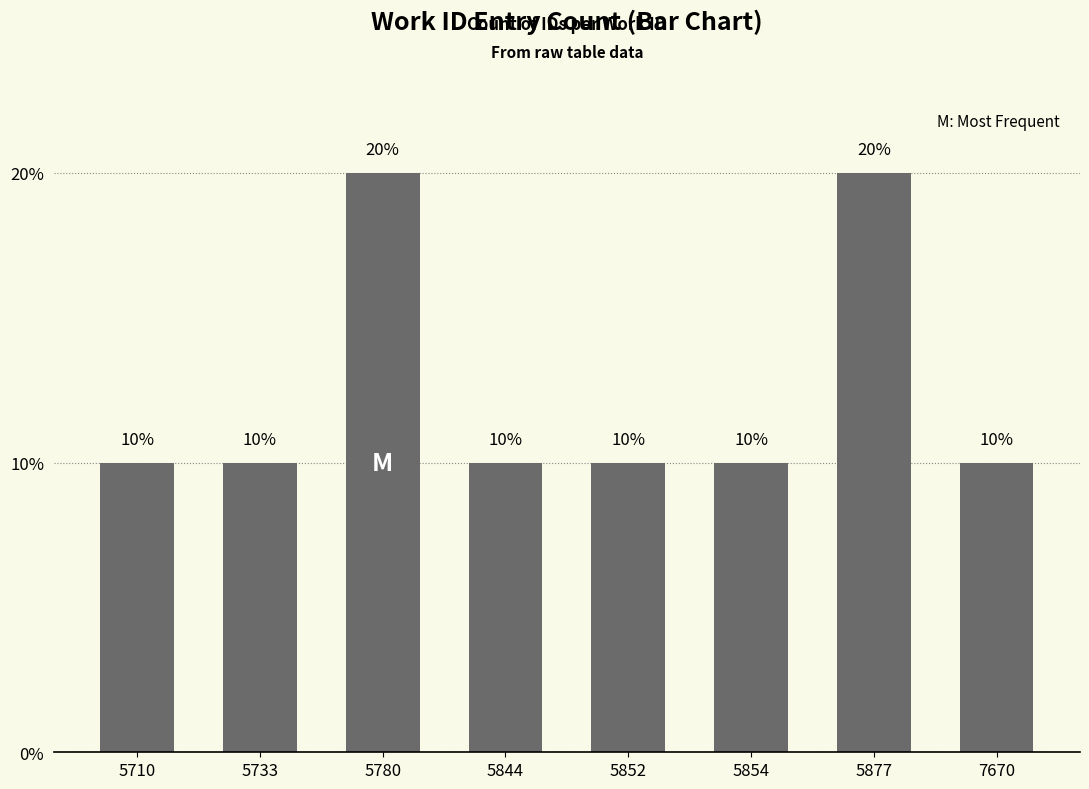

Approximately how many times larger is the value at 5844 compared to 5854?

1.0